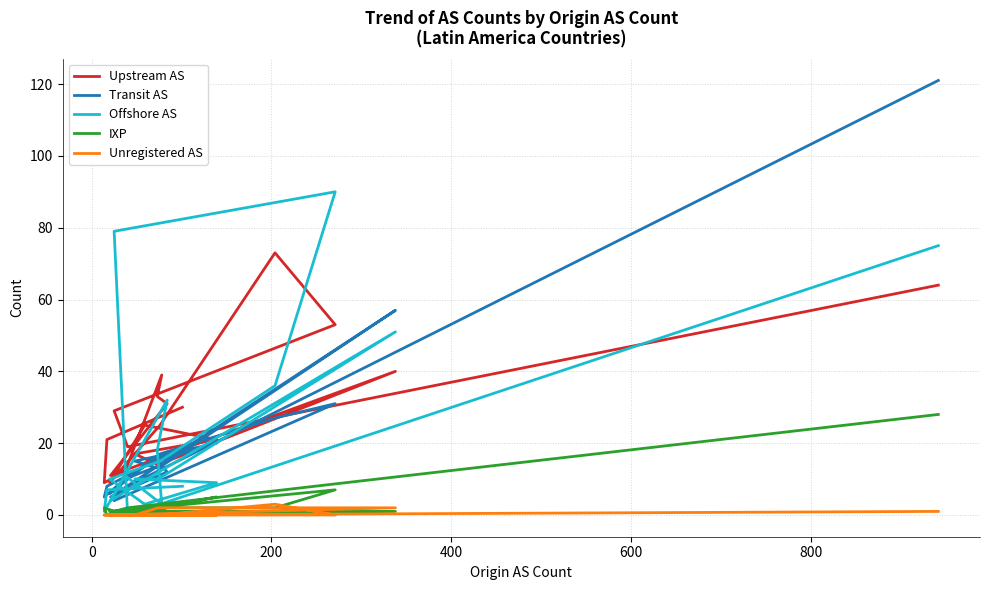

At which category does Transit AS reach its first local valley?

200